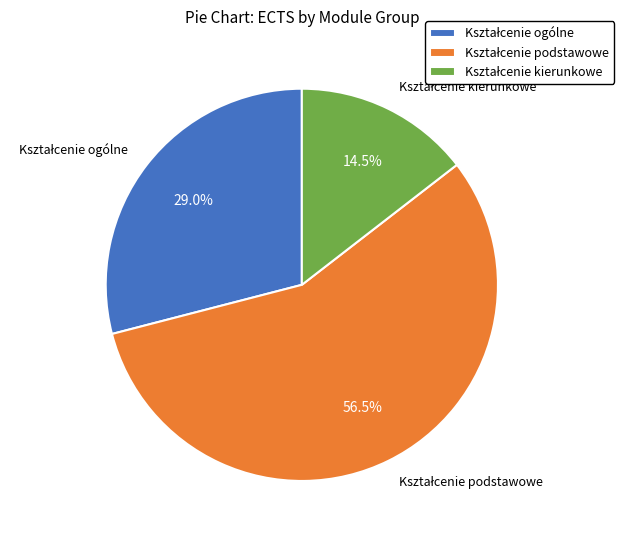

Is there a majority slice in this chart?

Yes